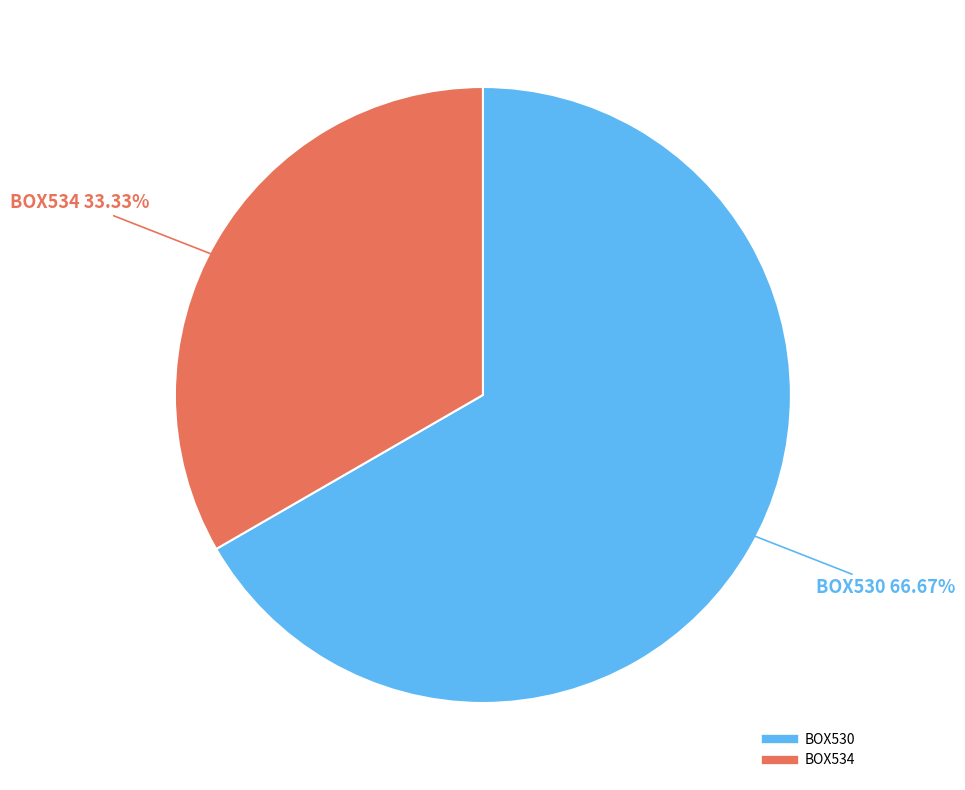

Which has a higher value, BOX530 or BOX534?

BOX530